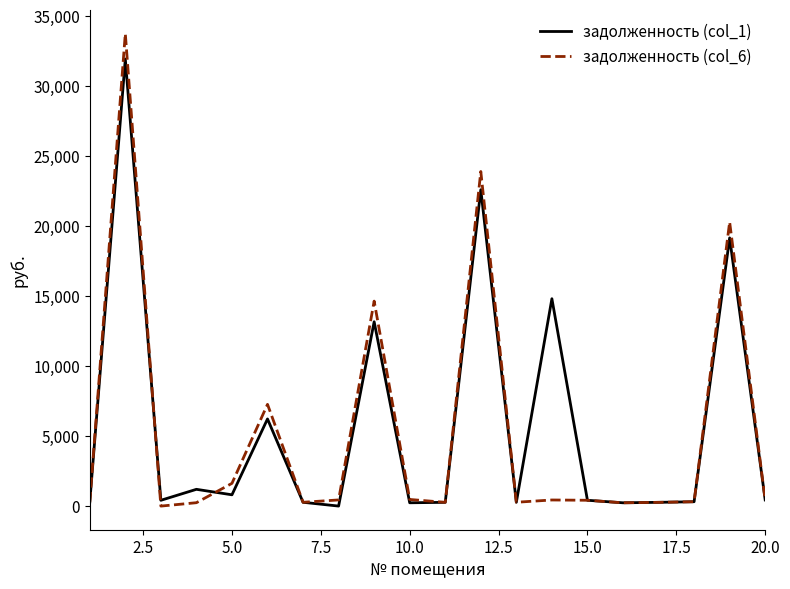

Which series has the widest spread of values?

задолженность (col_6)